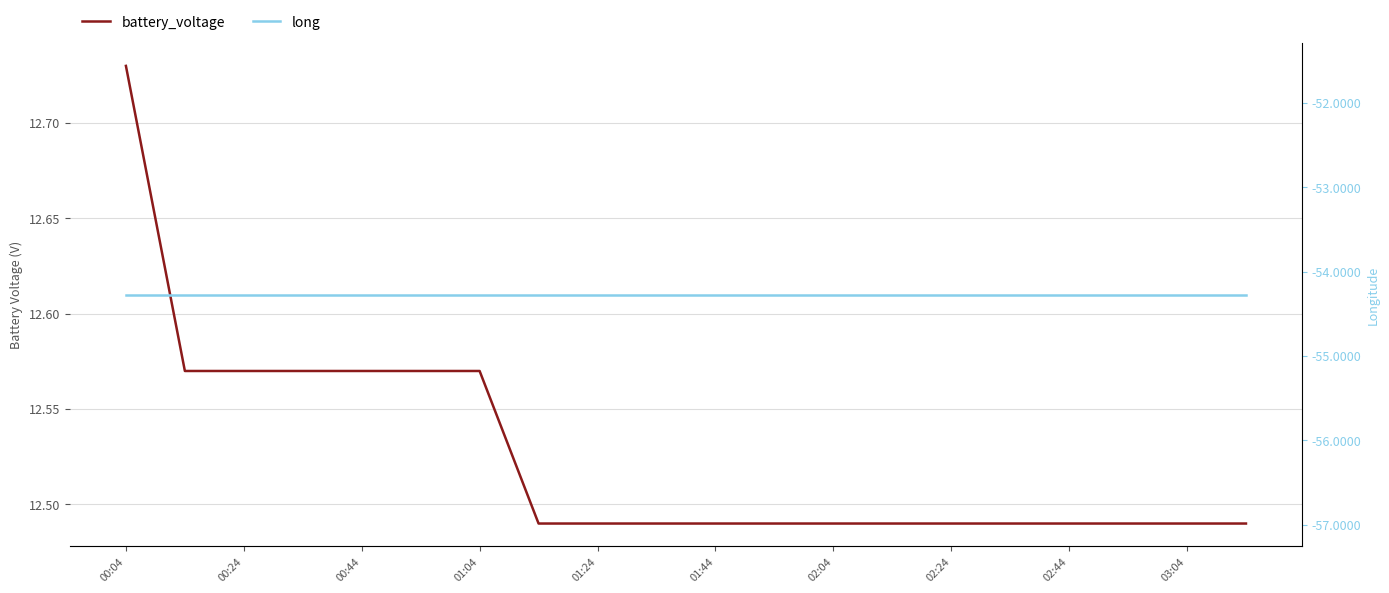

What is the difference between the highest and lowest values at 02:24?

66.8